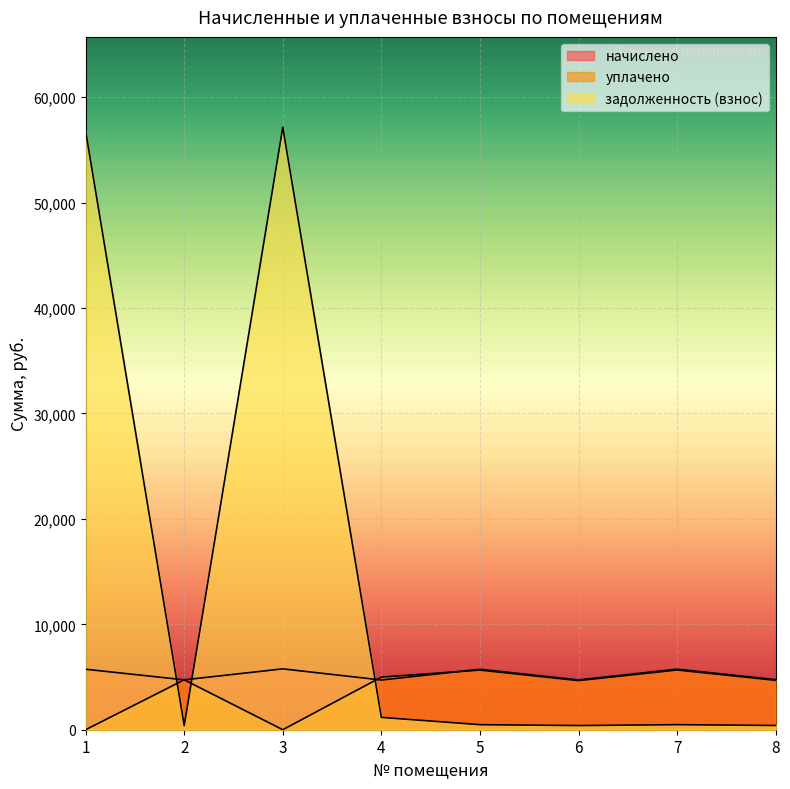

What is the total value across all series at 1?

62529.6